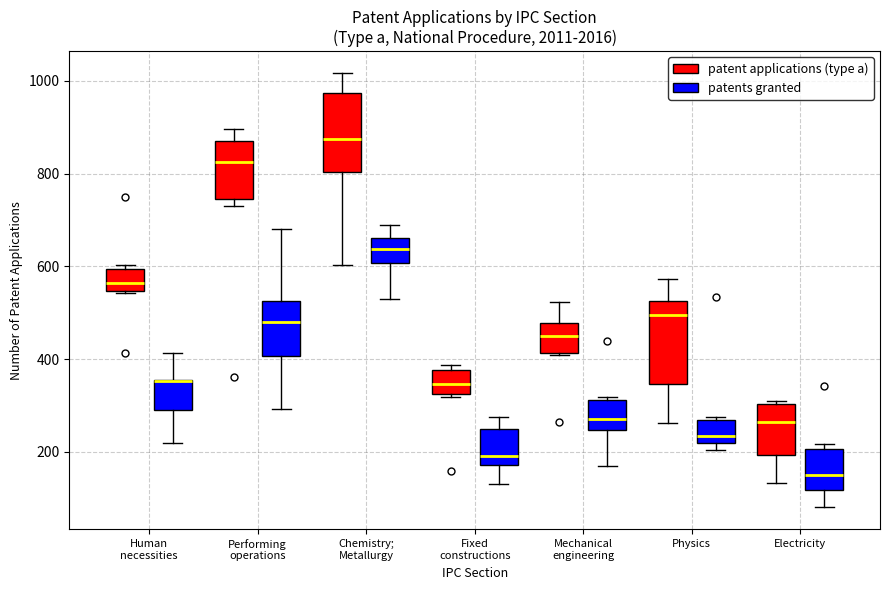

Reading left to right, read every box against the y-axis: the position of its median line, the range the box covers, and the ends of its whiskers. The values are not printed on the chart, so give them approximately, as read against the axis.

Human necessities (patent applications (type a)): median 560, box 540 to 600, whiskers 540 to 600 (just above the box's upper edge)
Human necessities (patents granted): median 360 (drawn on the box's upper edge), box 300 to 360, whiskers 220 to 420
Performing operations (patent applications (type a)): median 820, box 740 to 880, whiskers 720 to 900
Performing operations (patents granted): median 480, box 400 to 520, whiskers 300 to 680
Chemistry; Metallurgy (patent applications (type a)): median 880, box 800 to 980, whiskers 600 to 1020
Chemistry; Metallurgy (patents granted): median 640, box 600 to 660, whiskers 520 to 700
Fixed constructions (patent applications (type a)): median 340, box 320 to 380, whiskers 320 to 380 (just above the box's upper edge)
Fixed constructions (patents granted): median 200, box 180 to 240, whiskers 140 to 280
Mechanical engineering (patent applications (type a)): median 440, box 420 to 480, whiskers 400 to 520
Mechanical engineering (patents granted): median 280, box 240 to 320, whiskers 160 to 320 (just above the box's upper edge)
Physics (patent applications (type a)): median 500, box 340 to 520, whiskers 260 to 580
Physics (patents granted): median 240, box 220 to 260, whiskers 200 to 280
Electricity (patent applications (type a)): median 260, box 200 to 300, whiskers 140 to 300
Electricity (patents granted): median 160, box 120 to 200, whiskers 80 to 220